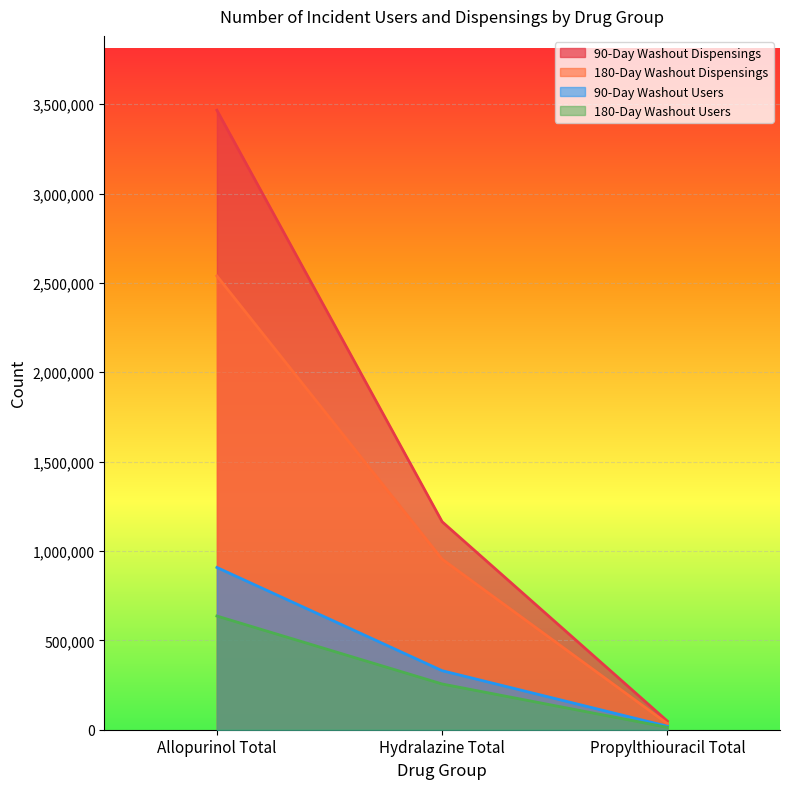

Which category has the lowest value across all series?

Propylthiouracil Total